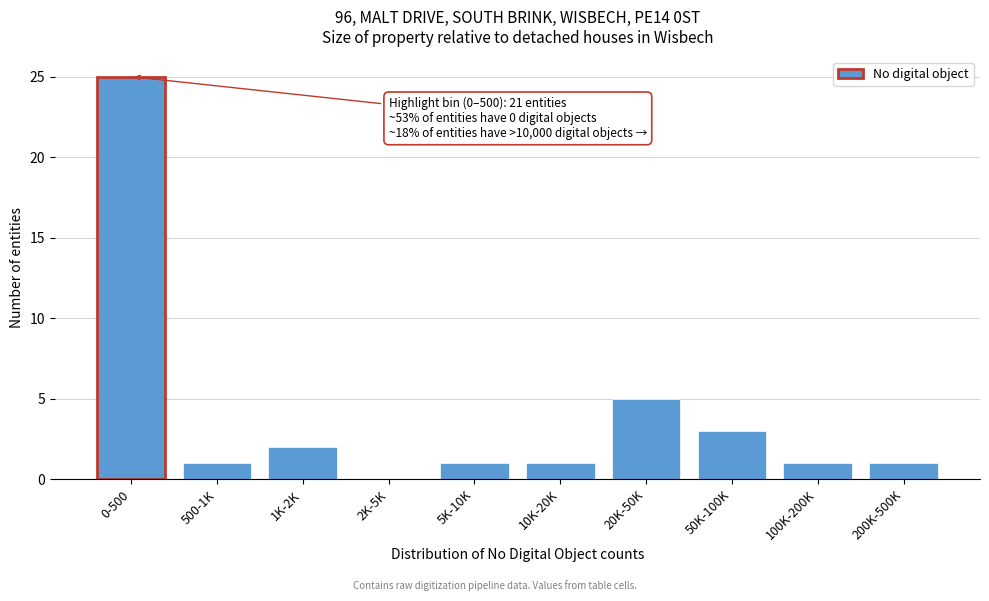

Reading left to right, transcribe all the data shown in this chart.

0-500=25	500-1K=1	1K-2K=2	2K-5K=0	5K-10K=1	10K-20K=1	20K-50K=5	50K-100K=3	100K-200K=1	200K-500K=1